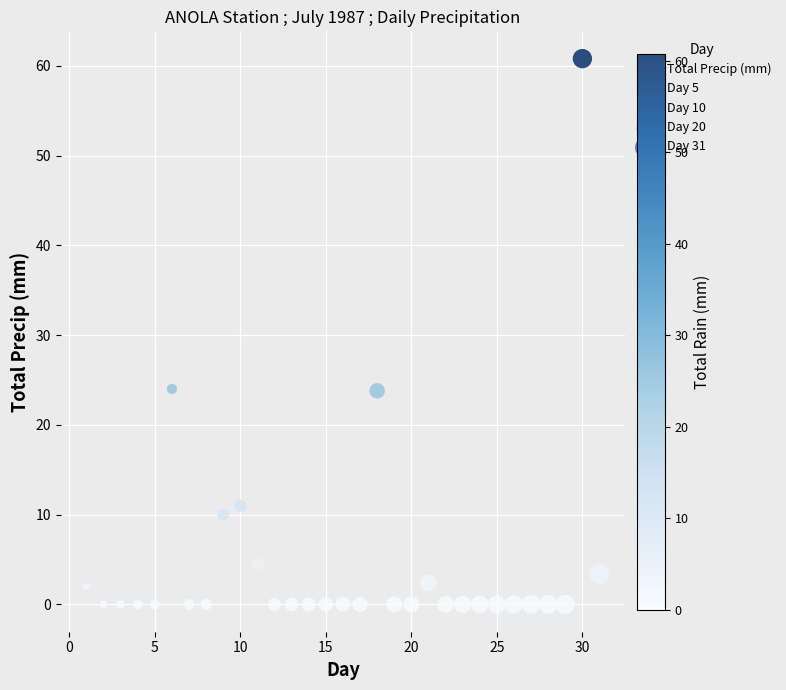

What is the range of X values (max minus min)?

30.0